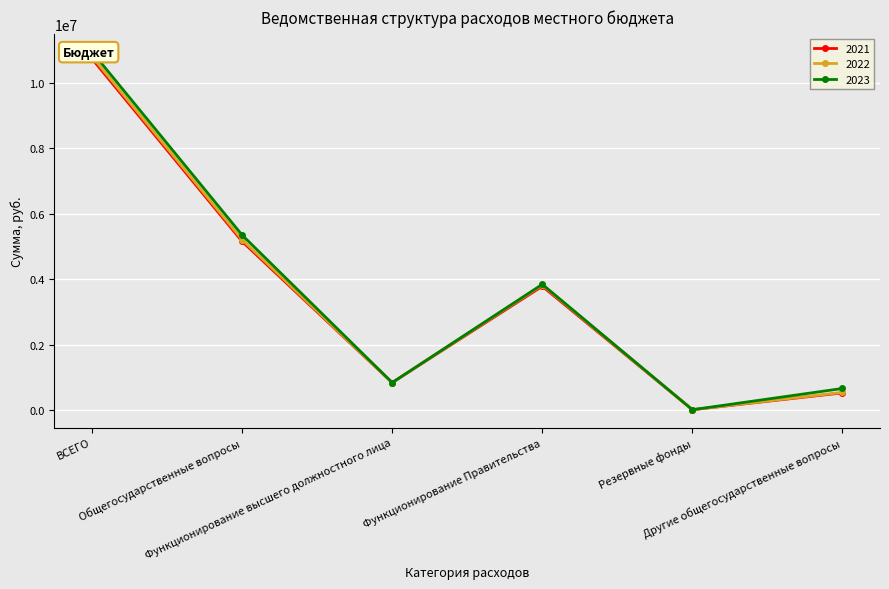

In 2022, how many points are higher than both neighbors (excluding endpoints)?

1